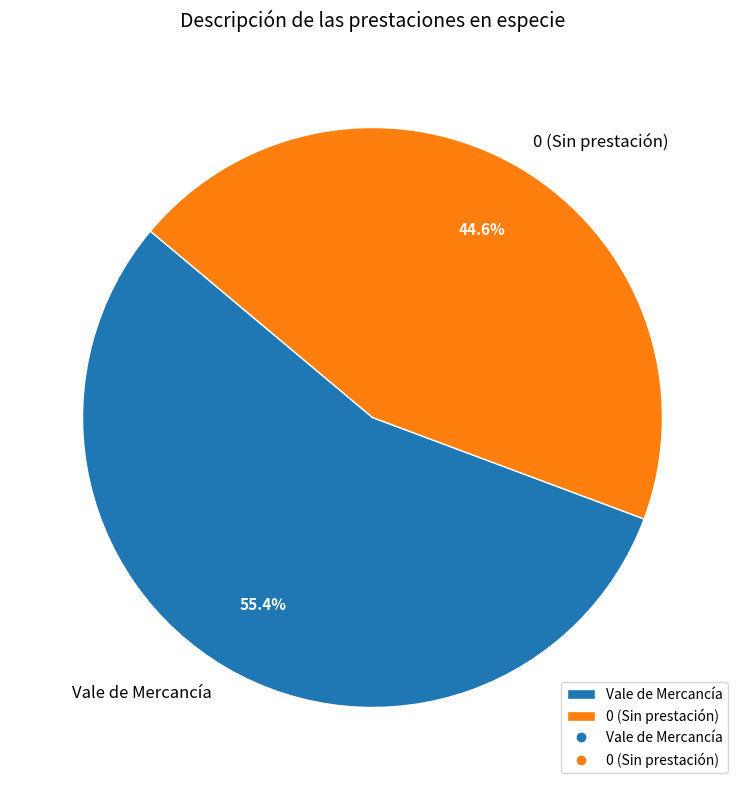

How many segments does this pie chart have?

2